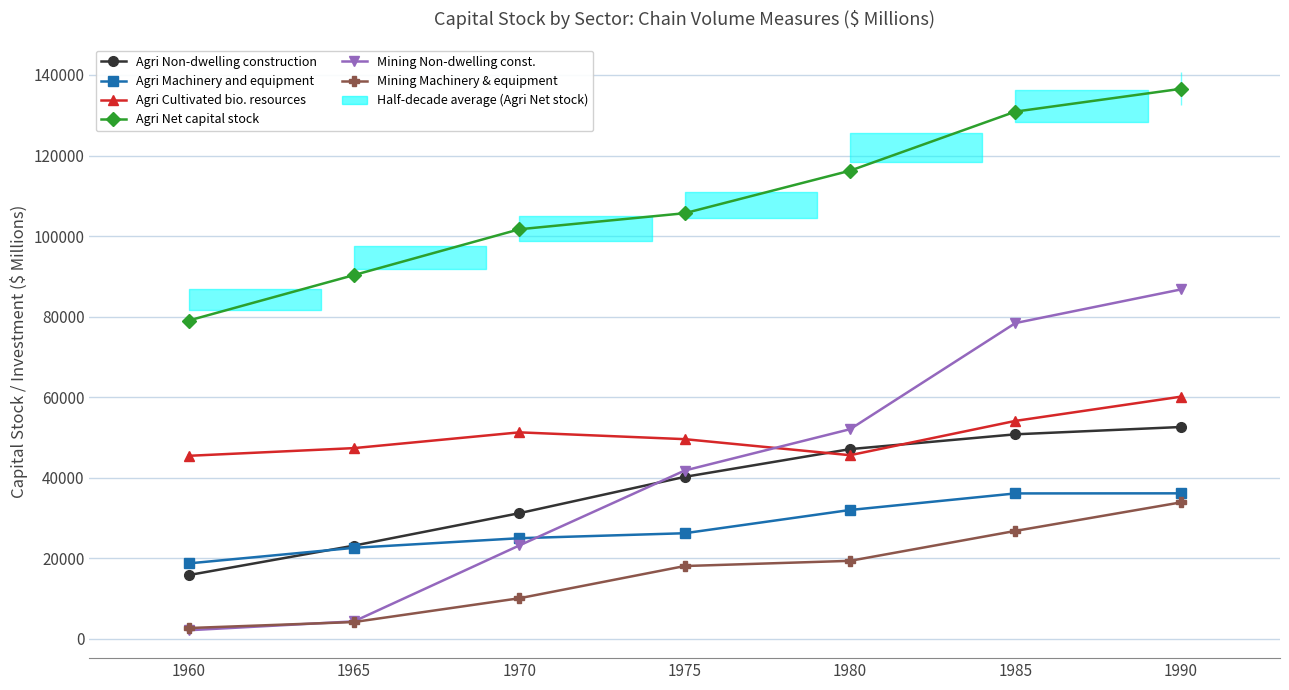

At which category is the sum across all series the highest?

1990